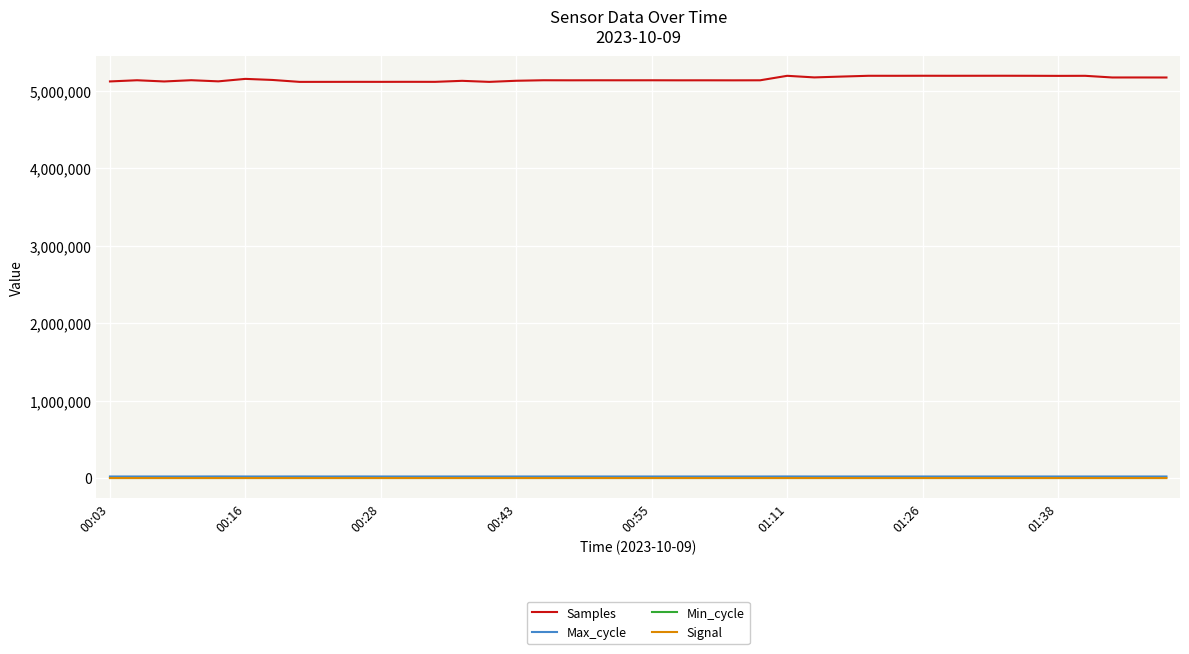

Which series has the largest total across all categories?

Samples